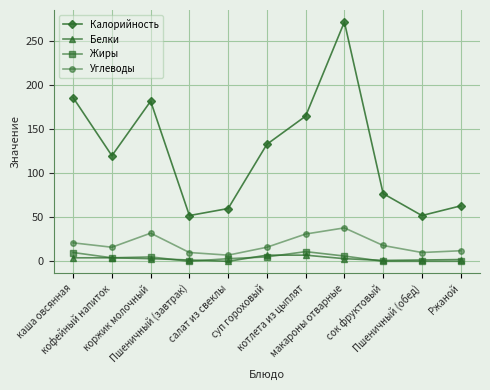

Which series changed the most between сок фруктовый and Пшеничный (обед)?

Калорийность